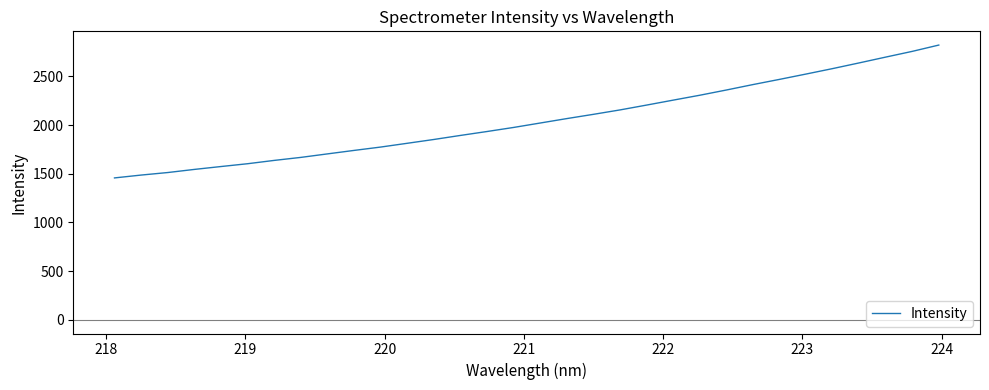

What is the maximum value shown in the chart?

2821.3